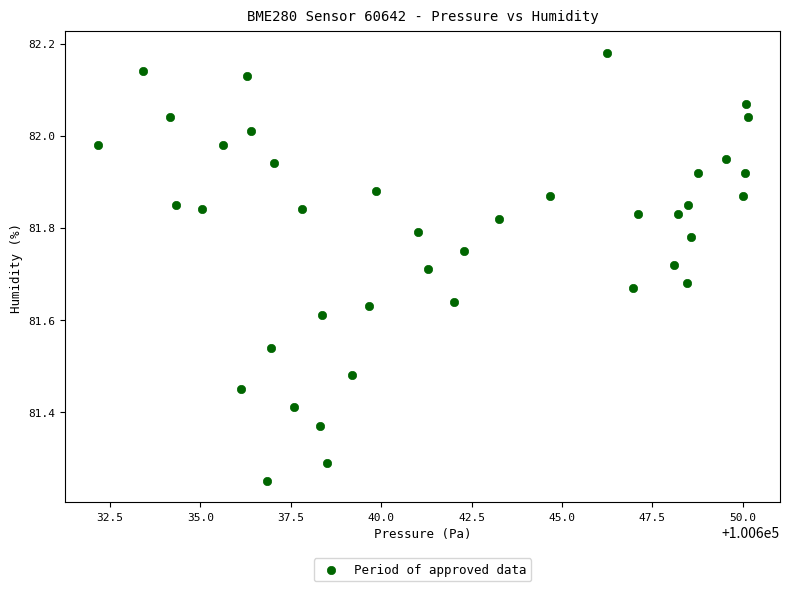

What is the range of X values (max minus min)?

18.0